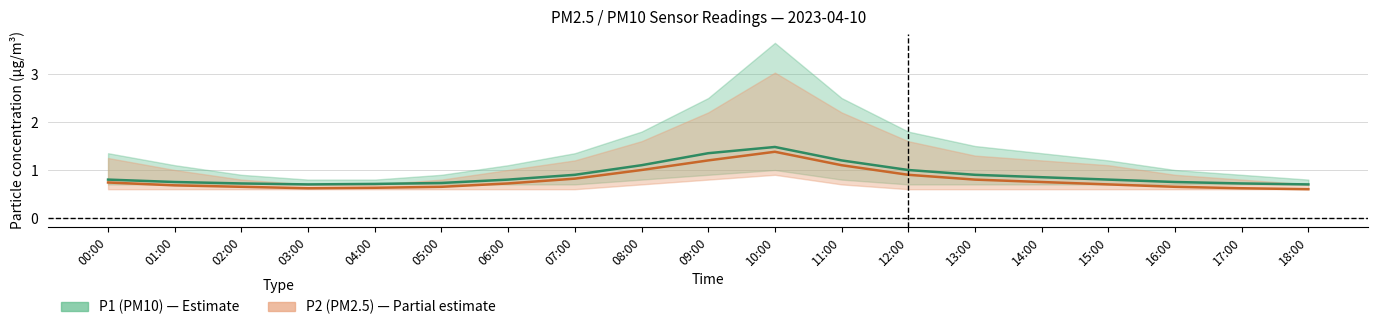

What is the highest value of the P2 (PM2.5) mid series?

1.4